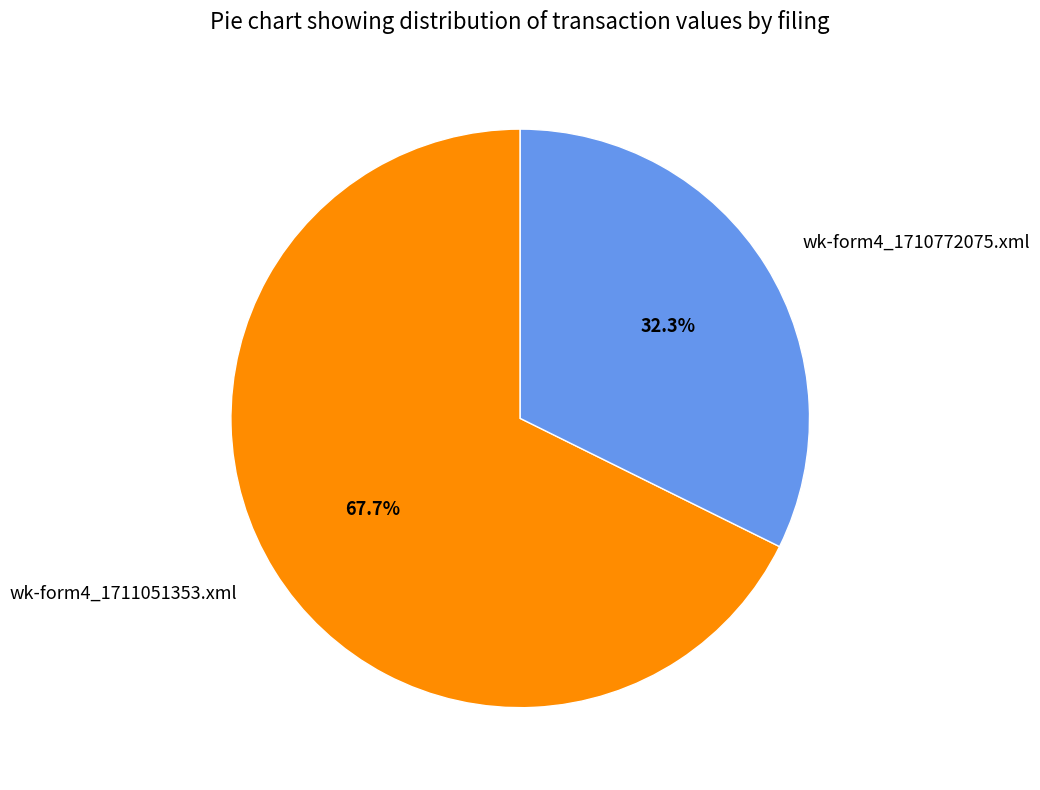

Between wk-form4_1711051353.xml and wk-form4_1710772075.xml, which is larger?

wk-form4_1711051353.xml